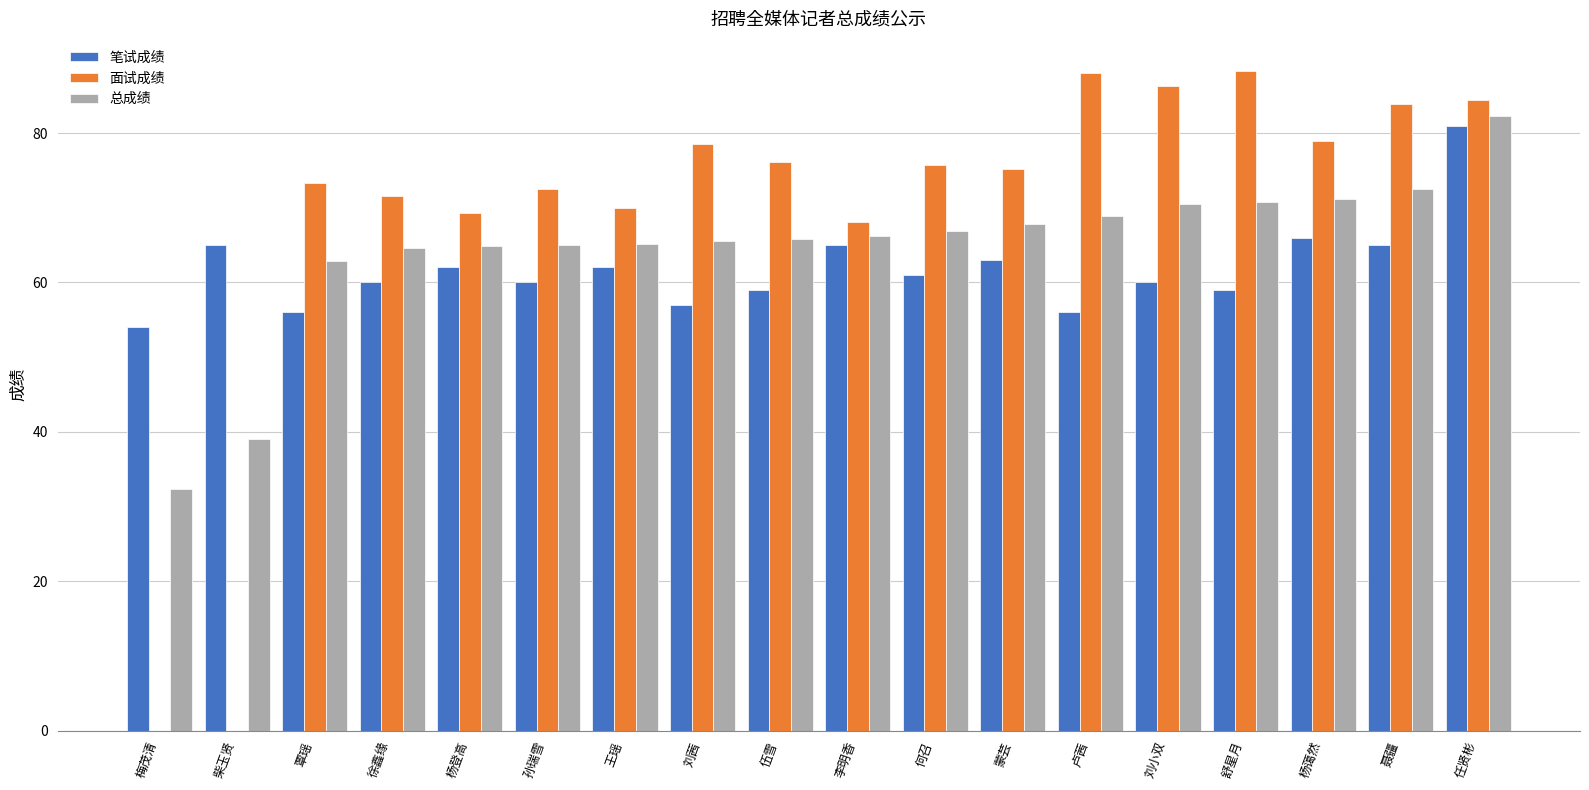

True or false: 总成绩 has a value of 82.3 at 任贤彬.

True